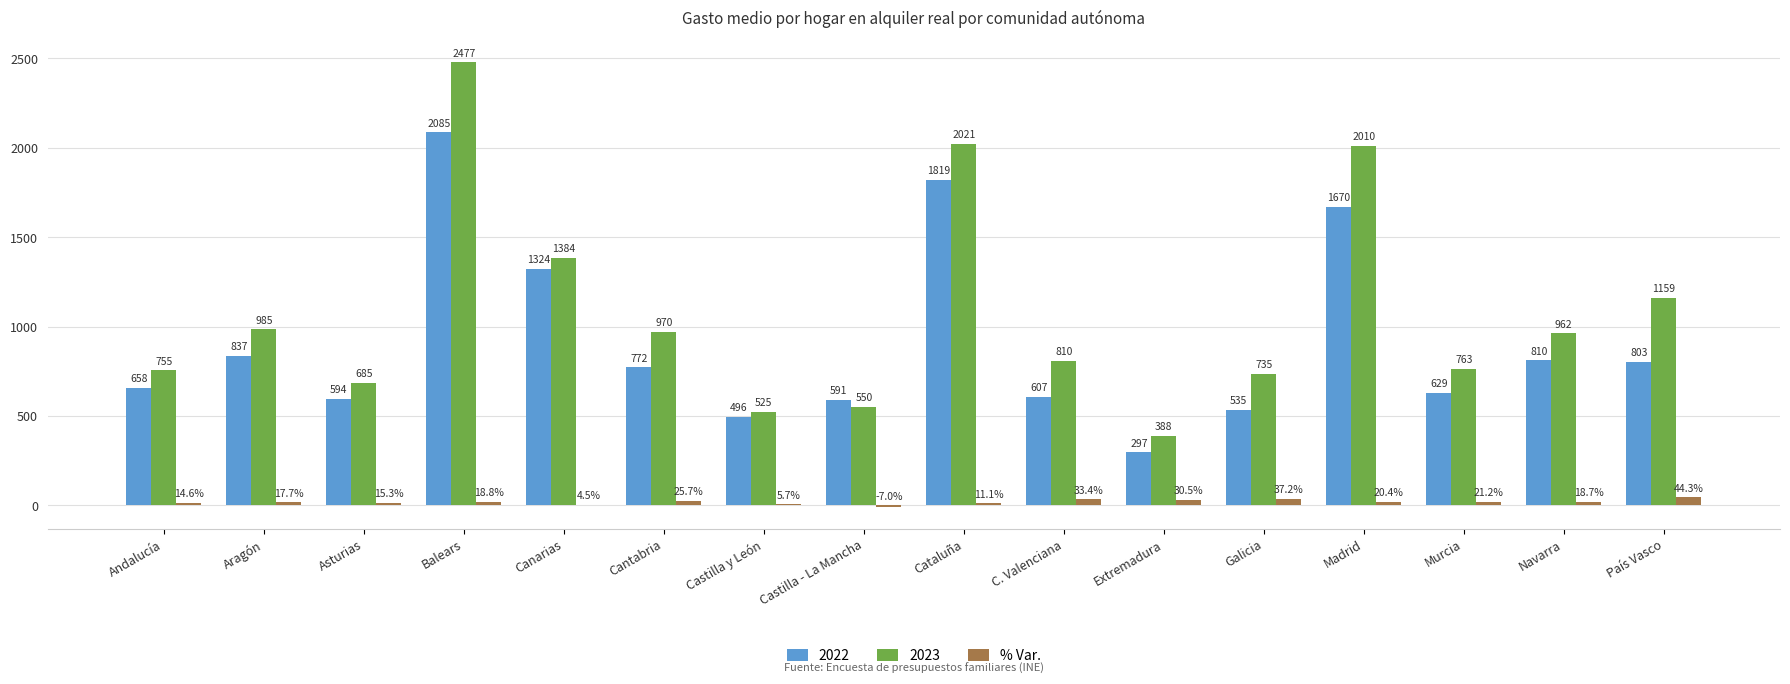

What is the maximum value shown in the chart?

2476.7